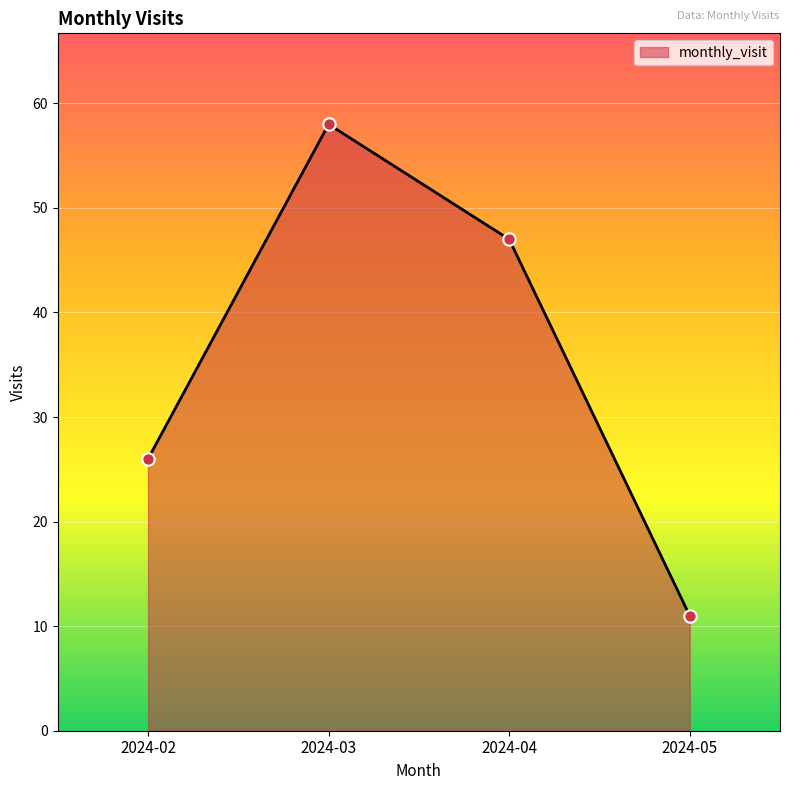

What is the change in value from 2024-02 to 2024-04?

+21